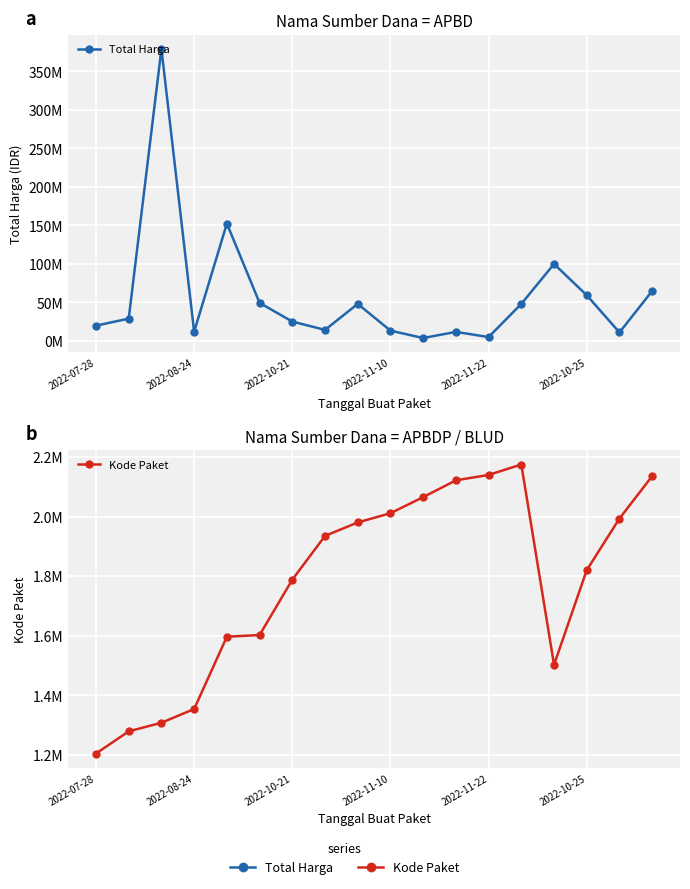

What is the spread (max minus min) of values at 10?

1759817